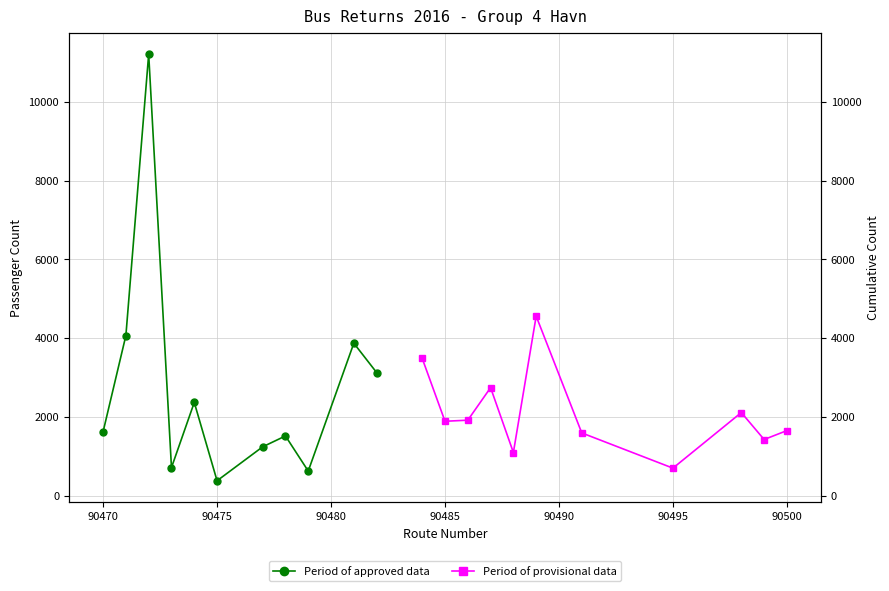

What is the average value of the Period of provisional data series?

2107